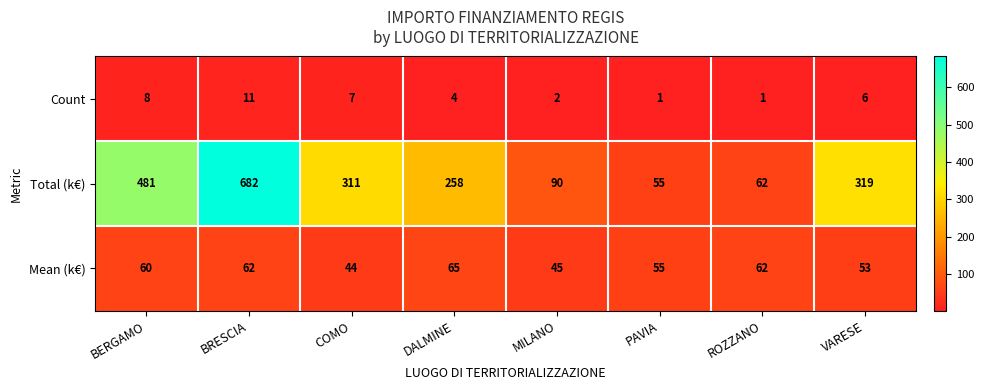

Which series changed the most between COMO and ROZZANO?

Total (k€)